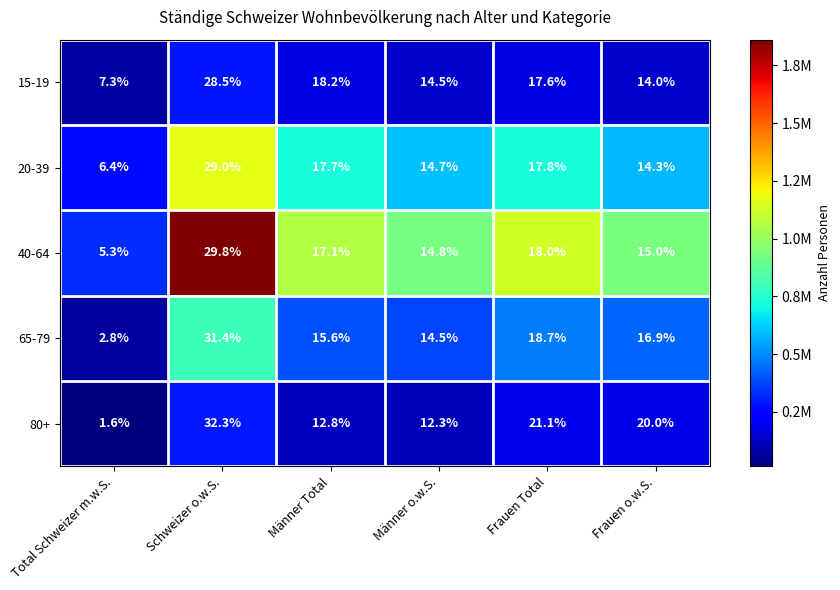

What is the difference between the 80+ values at Frauen Total and Frauen o.w.S.?

1.1